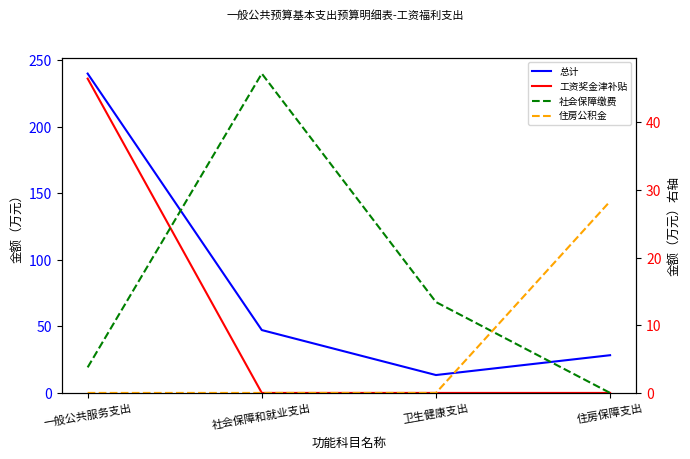

What position from the right is 一般公共服务支出?

4